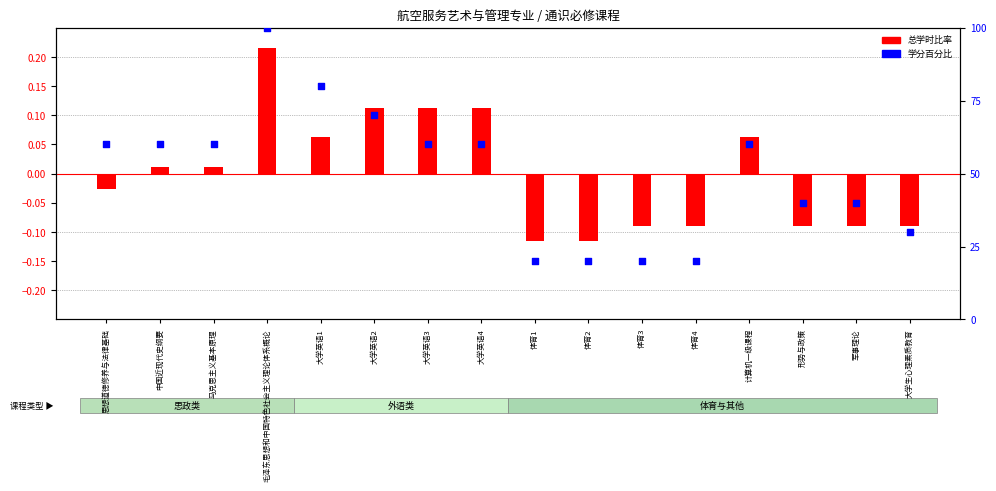

Which series has the largest total across all categories?

学分百分比